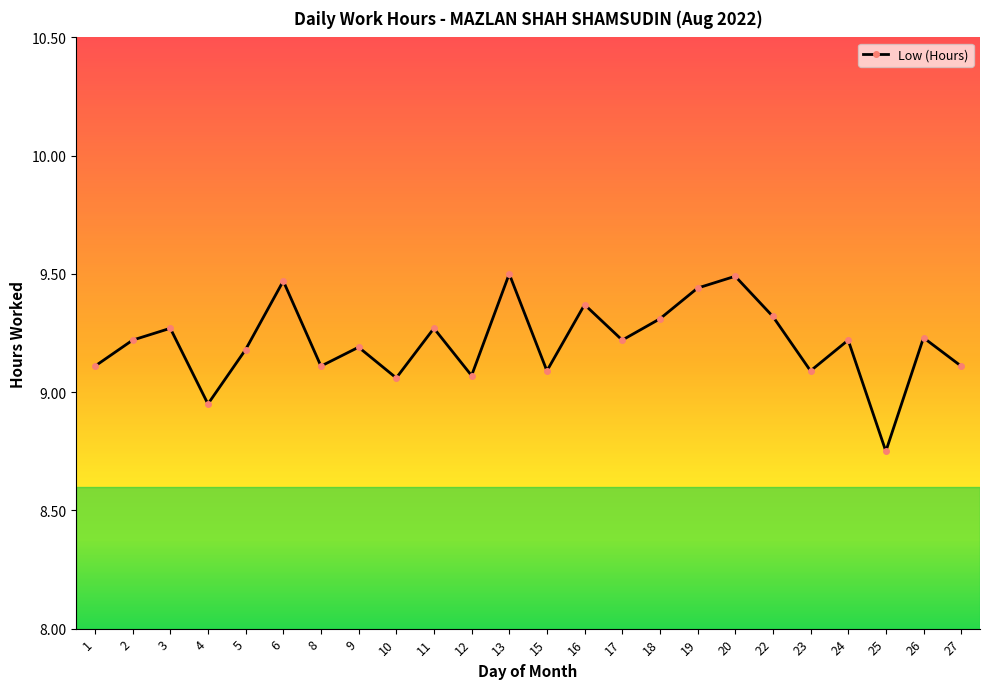

Approximately how many times larger is the value at 8 compared to 1?

1.0